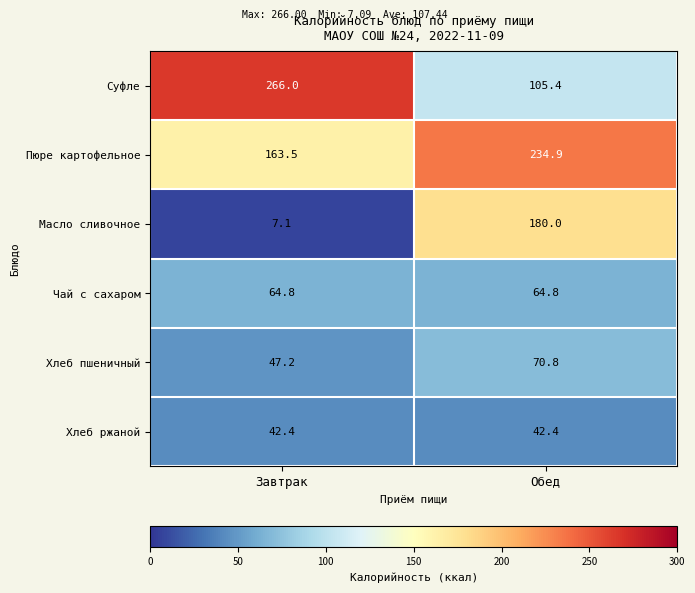

The value of Хлеб ржаной at Обед is 42.4. True or false?

True